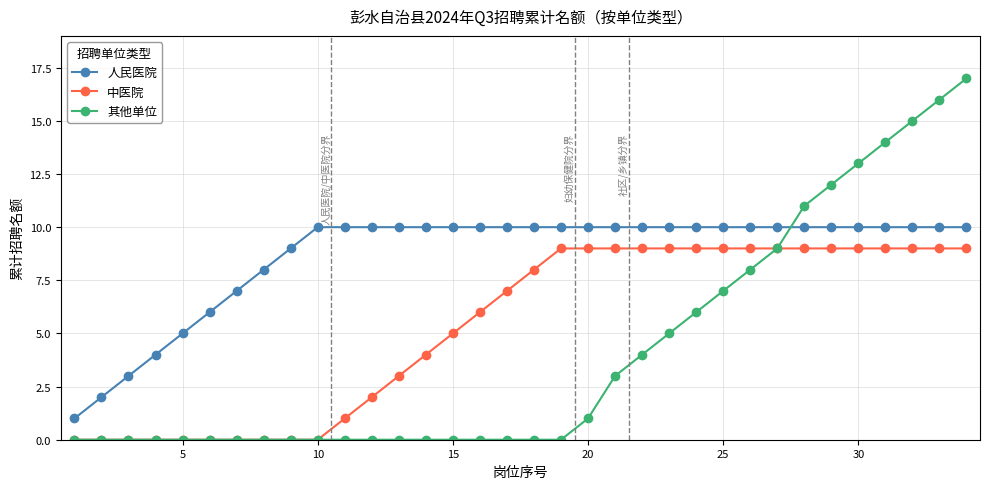

True or false: 中医院 and 人民医院 intersect in this chart.

False